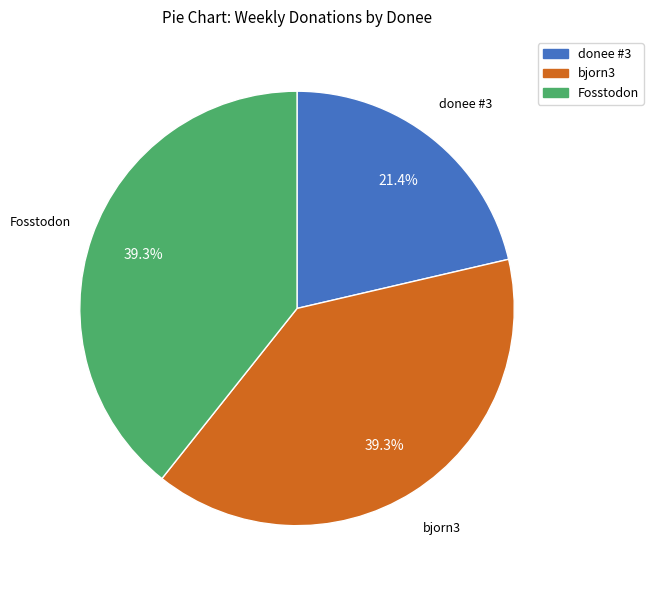

Is there a majority slice in this chart?

No